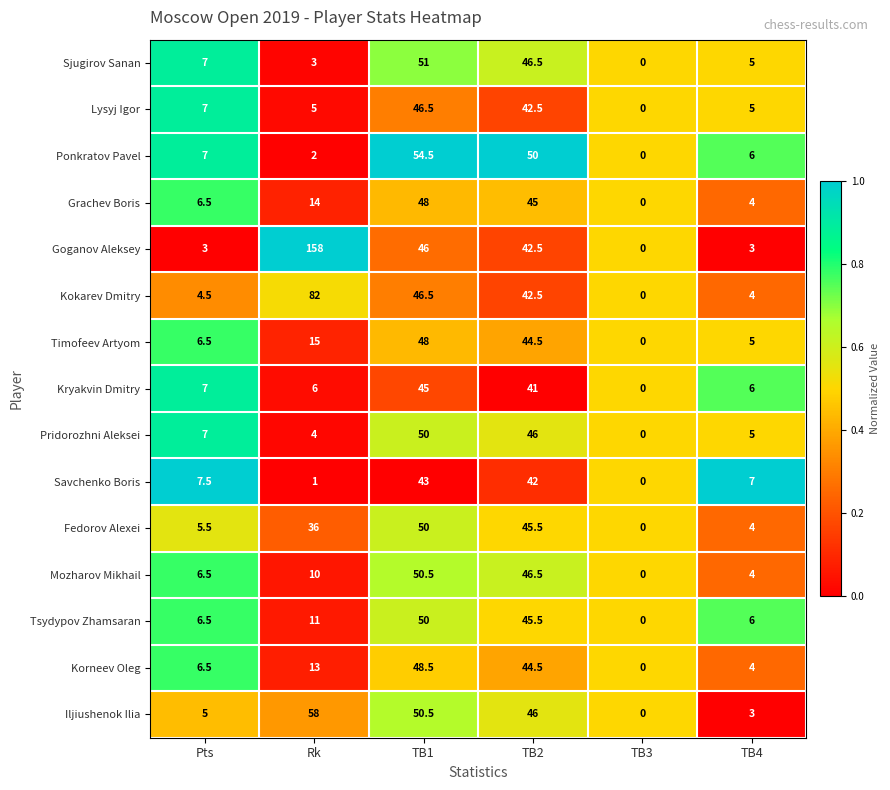

The value of Kryakvin Dmitry at Pts is 7.0. True or false?

True